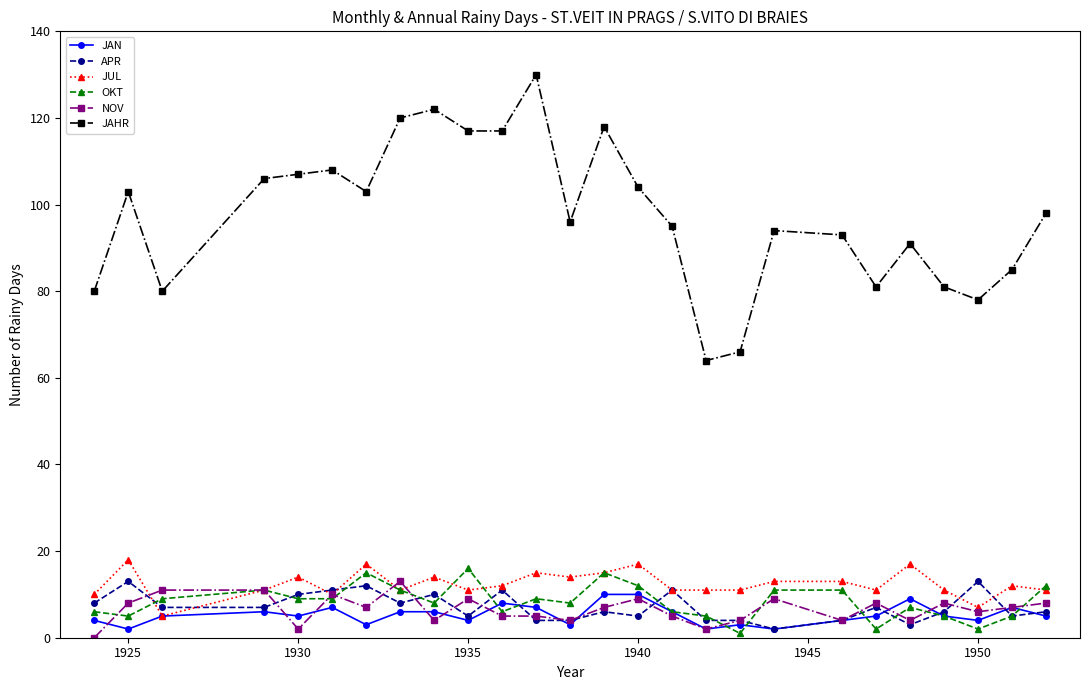

True or false: JAN and JAHR intersect in this chart.

False